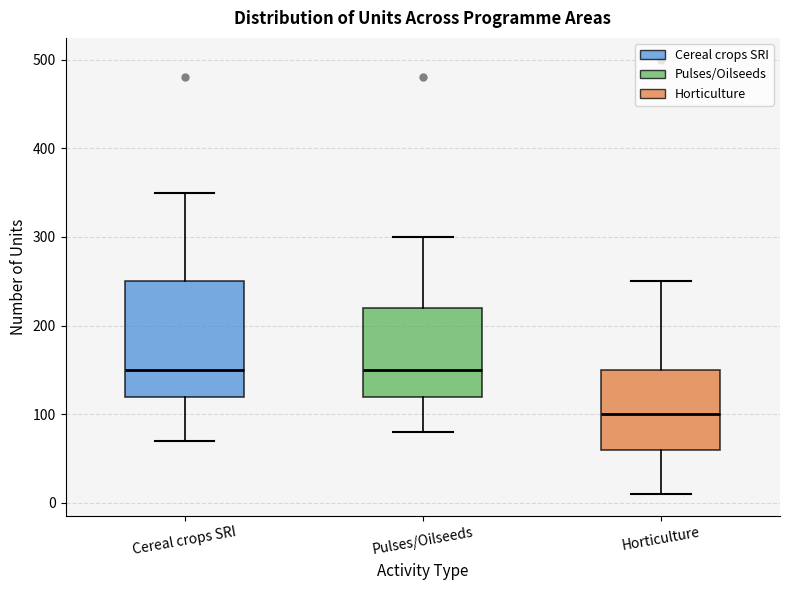

Where does the median line of the box for Cereal crops SRI sit on the y-axis? The values are not printed on the chart, so give them approximately, as read against the axis.

150